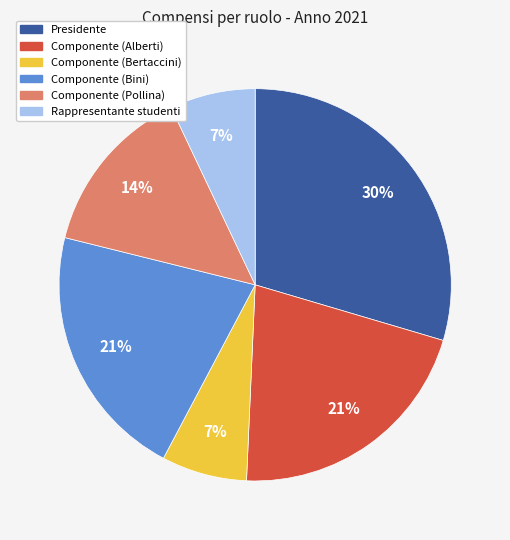

Does Presidente account for over 50% of the chart?

No